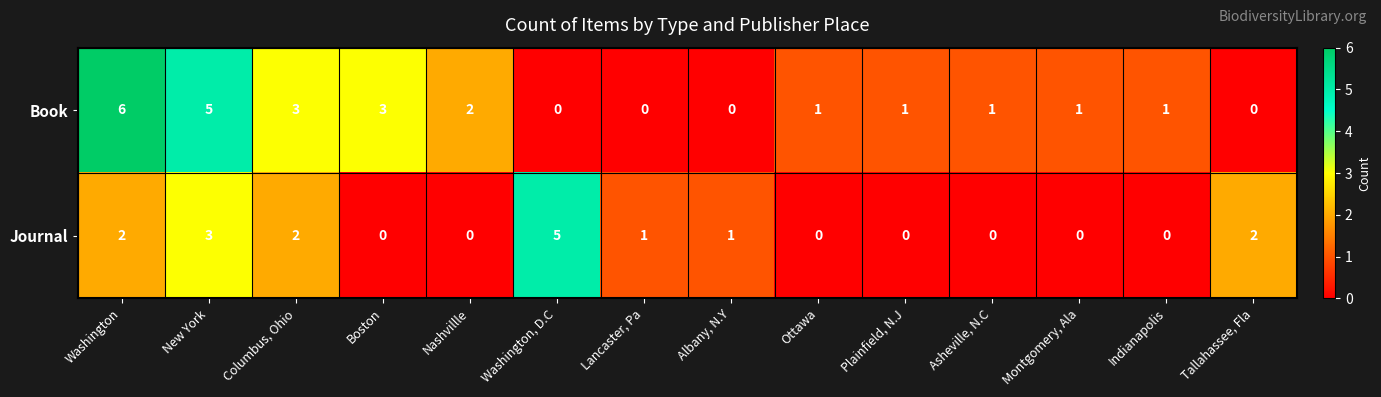

At which label does Book reach its peak?

Washington